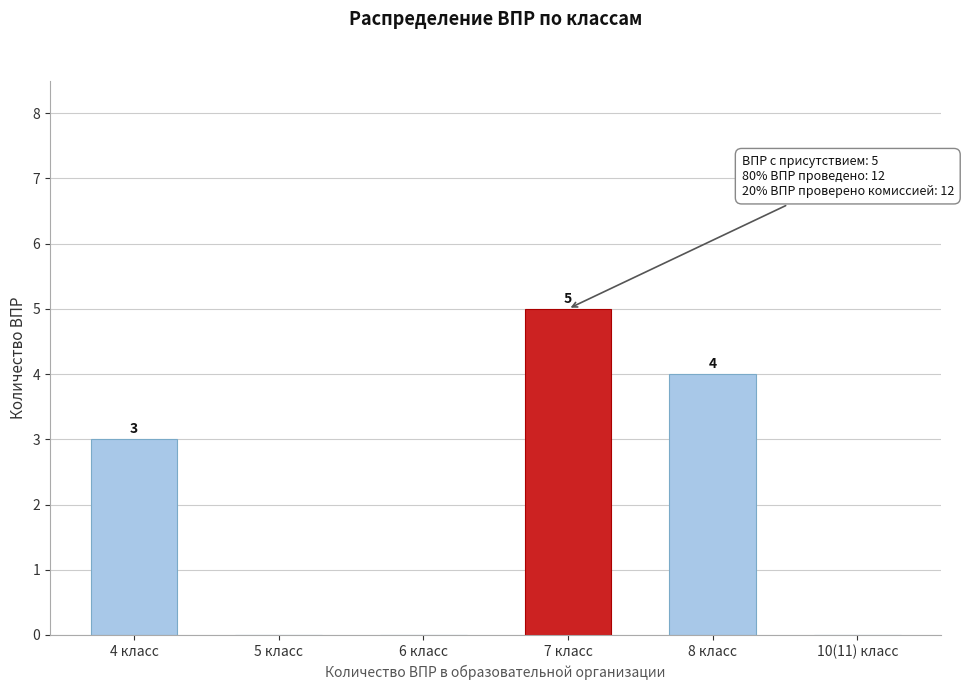

Reading right to left, list all the values displayed in this chart.

10(11) класс=0	8 класс=4	7 класс=5	6 класс=0	5 класс=0	4 класс=3